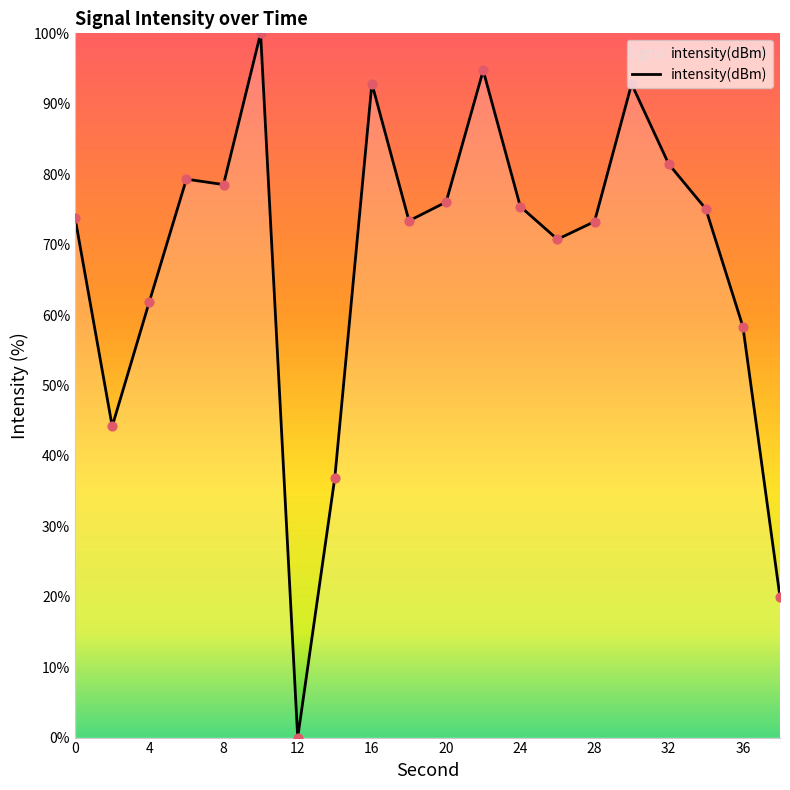

What is the maximum value shown in the chart?

100.0